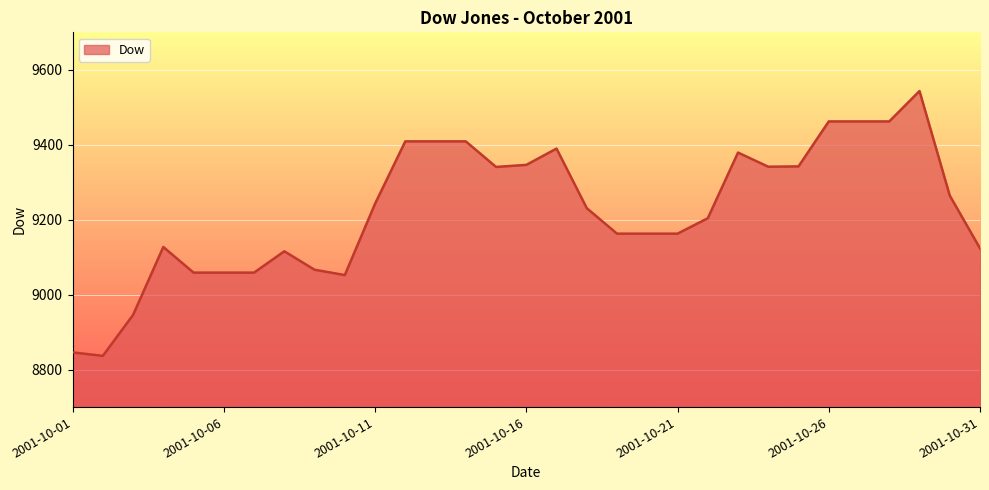

What is the difference between the maximum and minimum values?

706.7